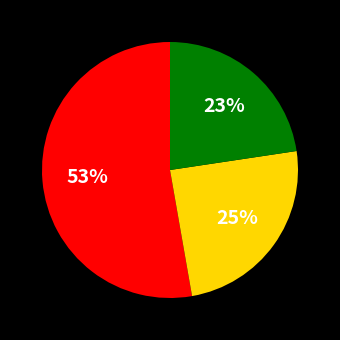

To the nearest percent, what is the difference between the largest and smallest slice percentages?

30%